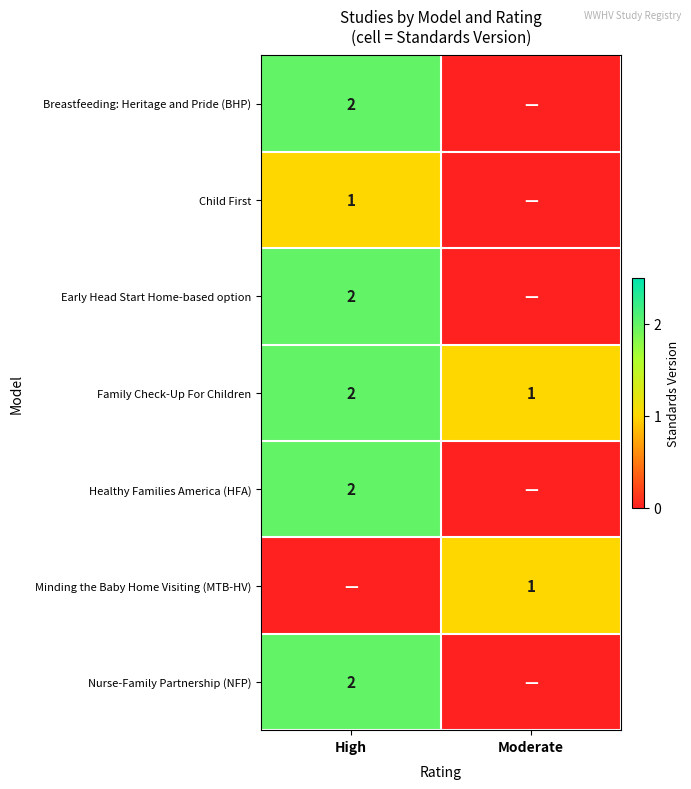

True or false: Early Head Start Home-based option has a value of 2 at High.

True